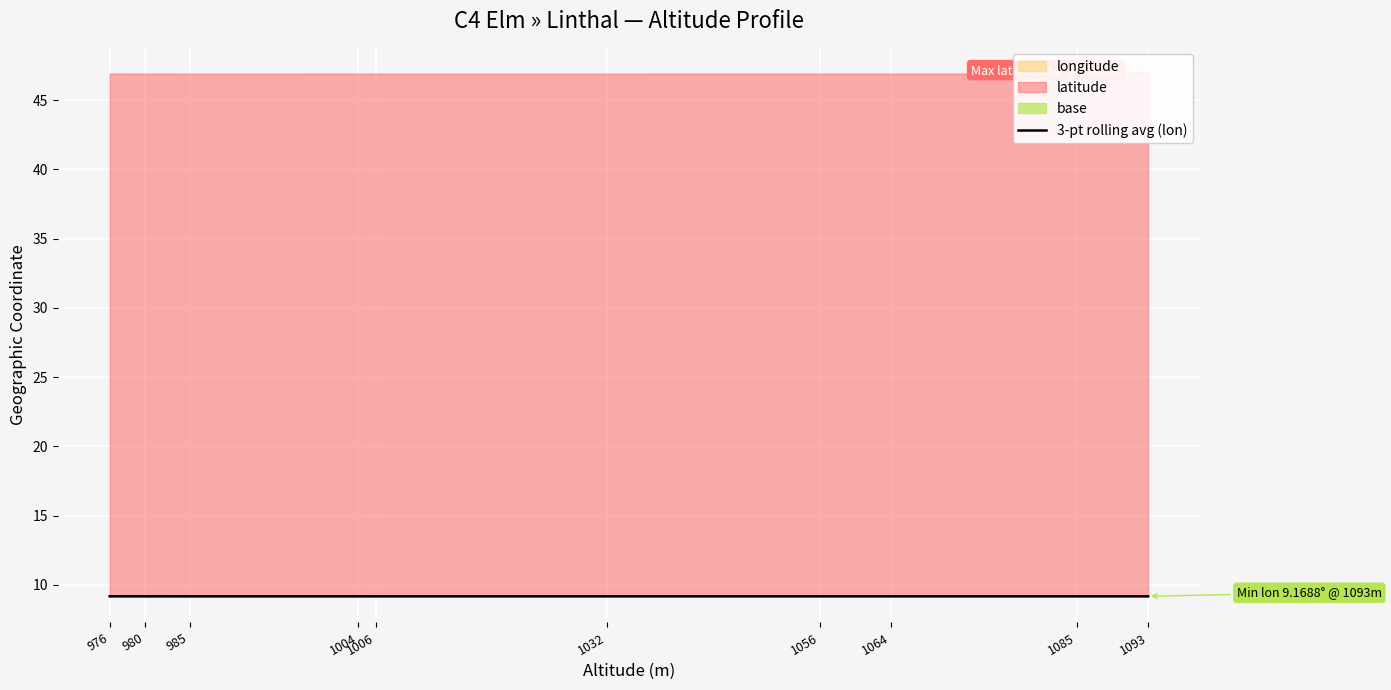

The value at 1004 is 9.2. True or false?

True